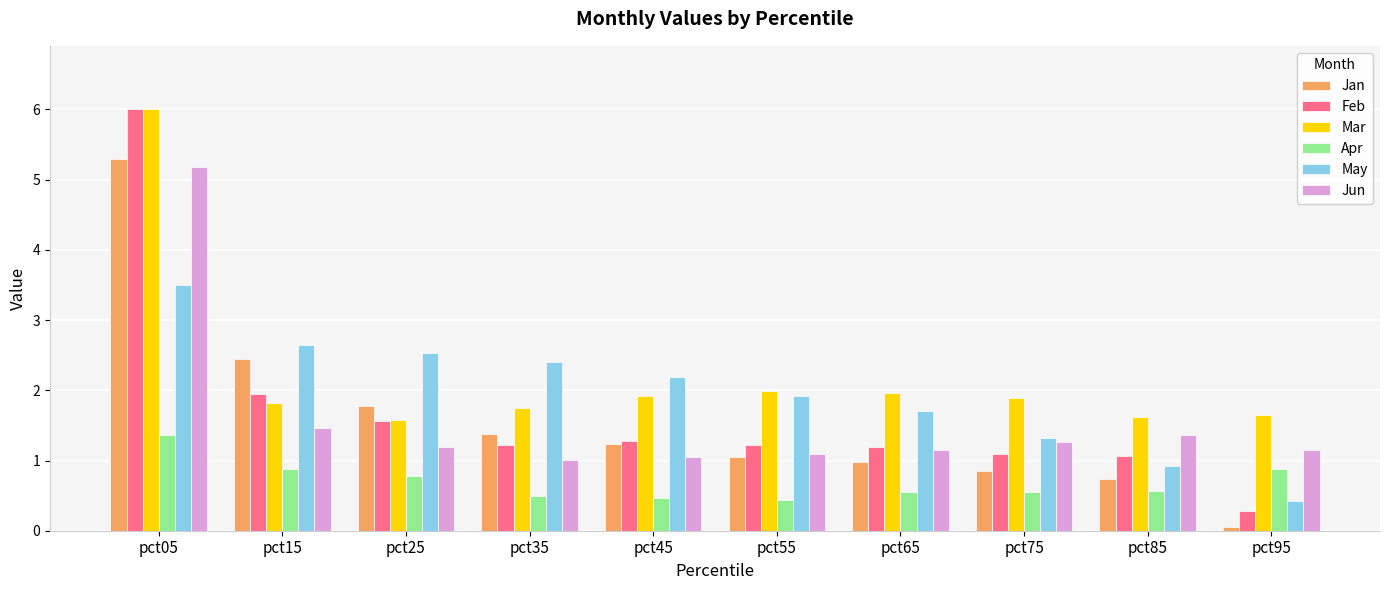

What is the highest value of the May series?

3.5